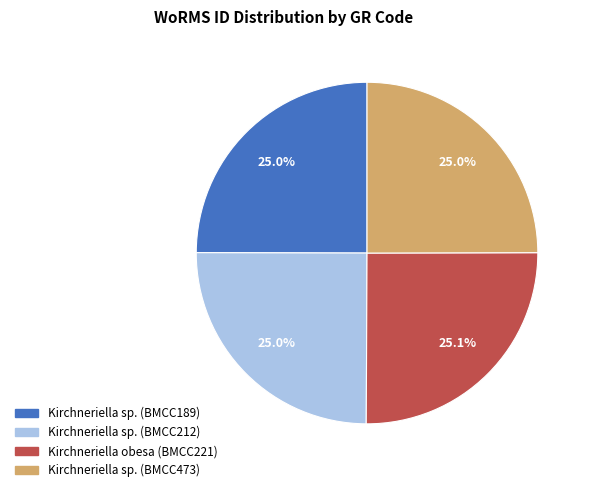

The Kirchneriella sp. (BMCC189) slice represents 32% of the pie. True or false?

False